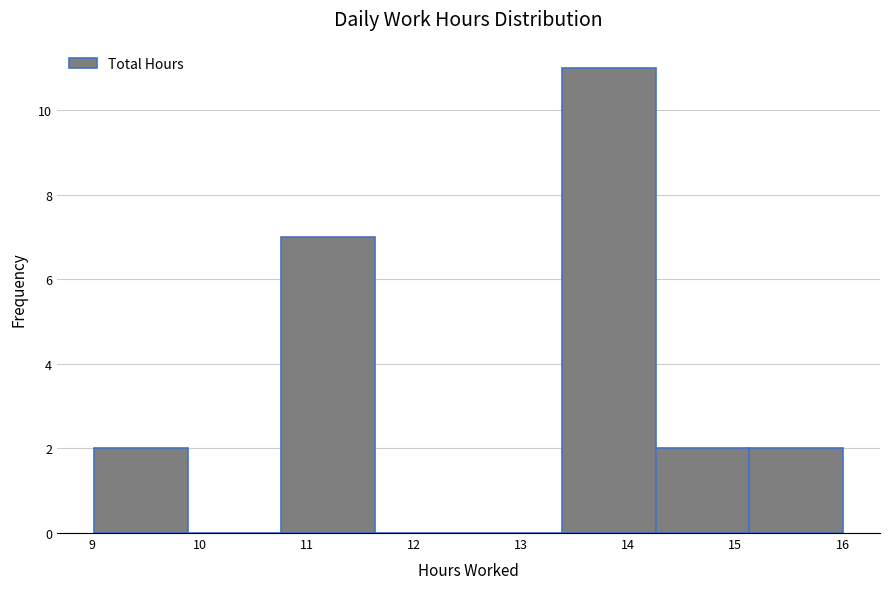

How tall is the bar that spans 15.1 to 16.0 on the x-axis? Neither the bar edges nor the heights are printed on the chart, so give them approximately, as read against the axes.

2